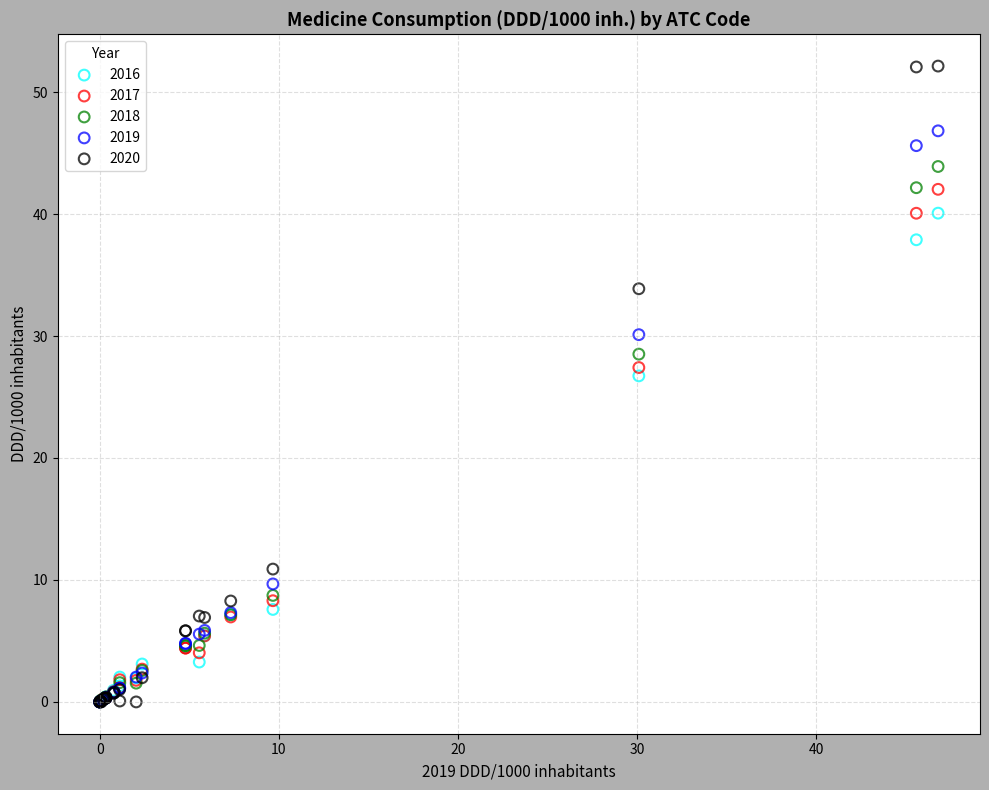

What are all the series names shown in the legend?

2016, 2017, 2018, 2019, 2020